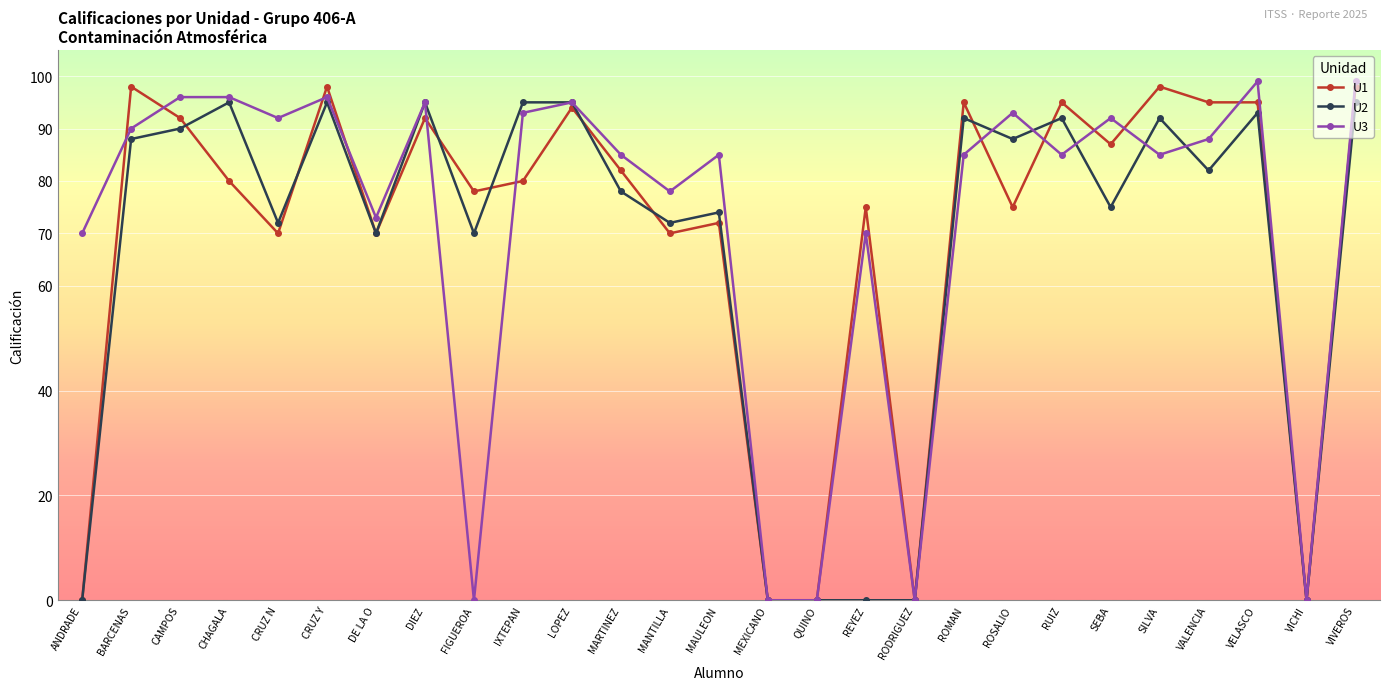

What is the average value of the U3 series?

72